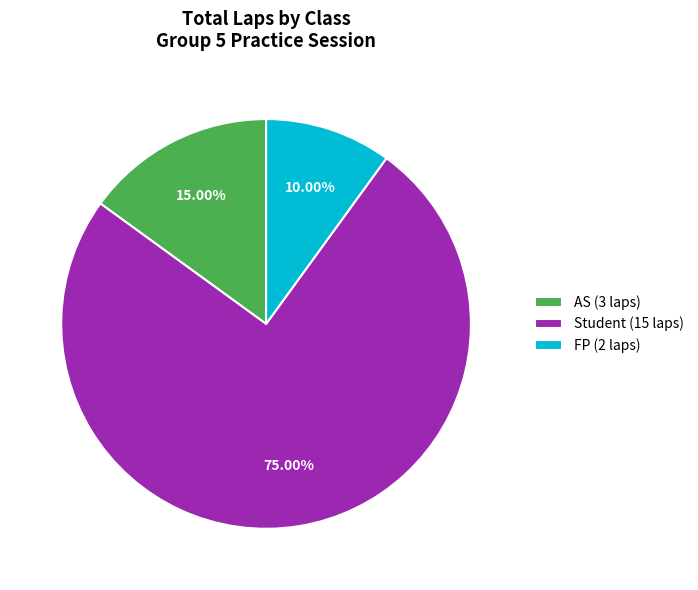

Do FP (2 laps) and AS (3 laps) together represent more than half of the pie?

No